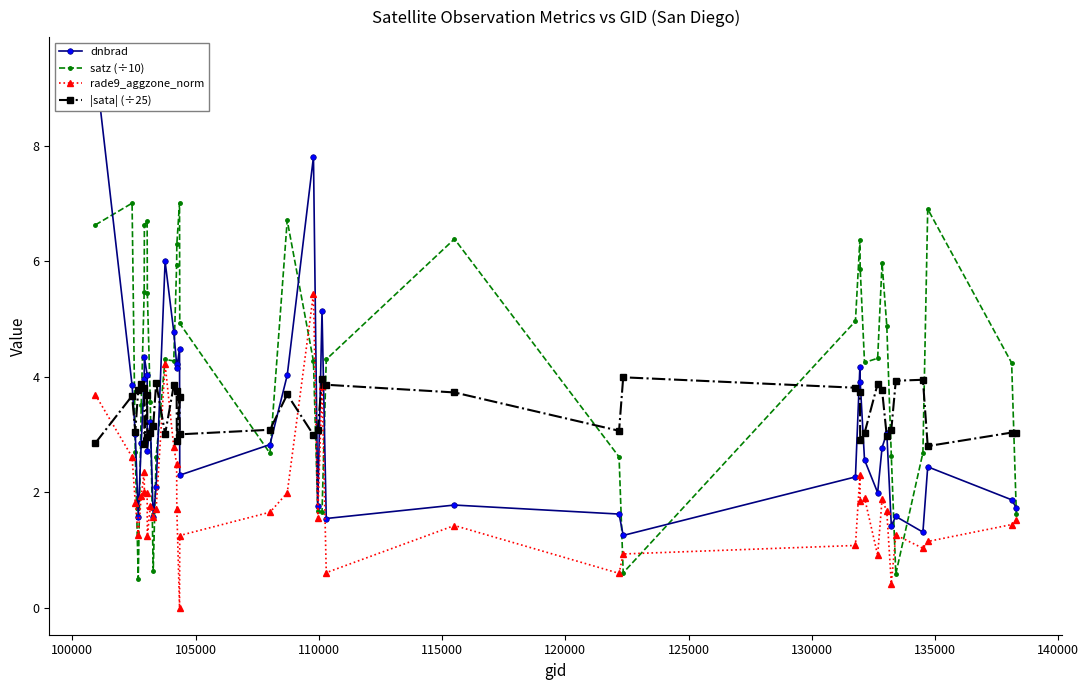

What is the value of the satz (÷10) point at the 16th from the left?

6.3